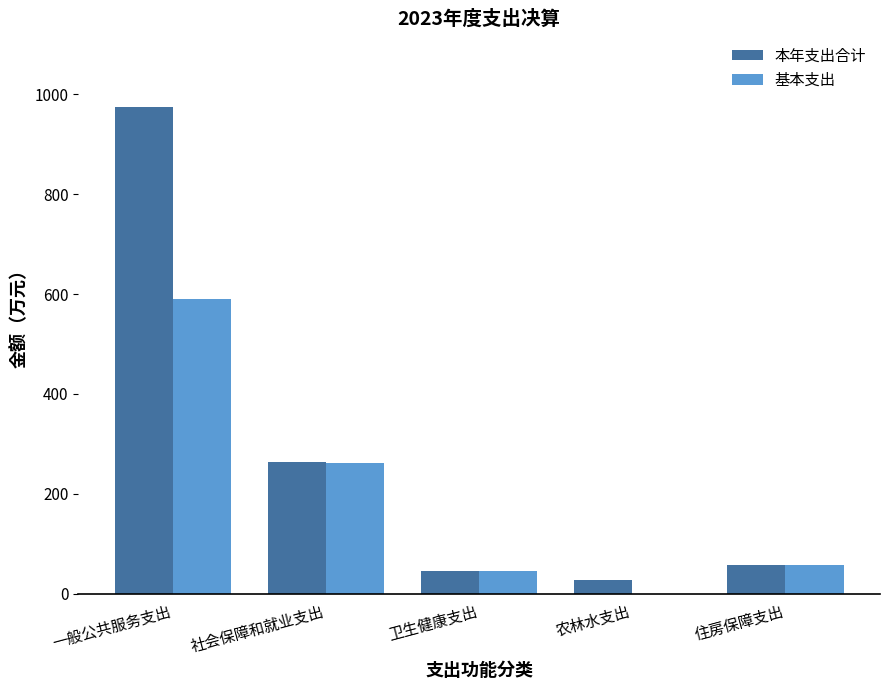

Which series has the widest spread of values?

本年支出合计